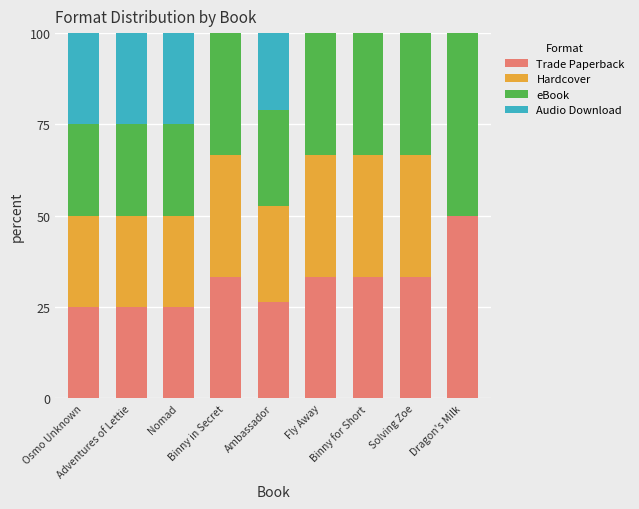

How many data points does each series have?

9